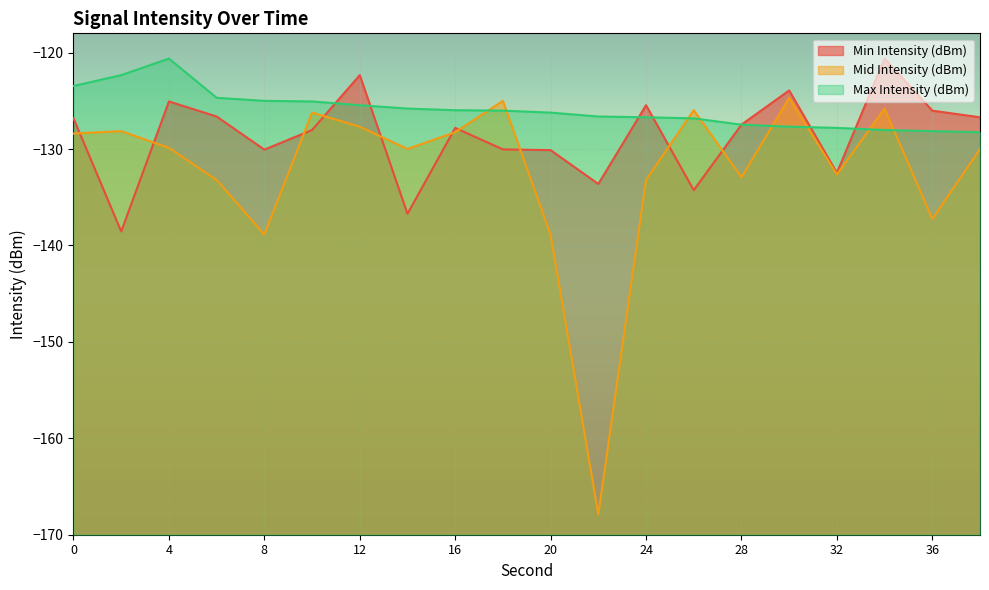

What is the sum of all Mid Intensity (dBm) values?

-2644.9